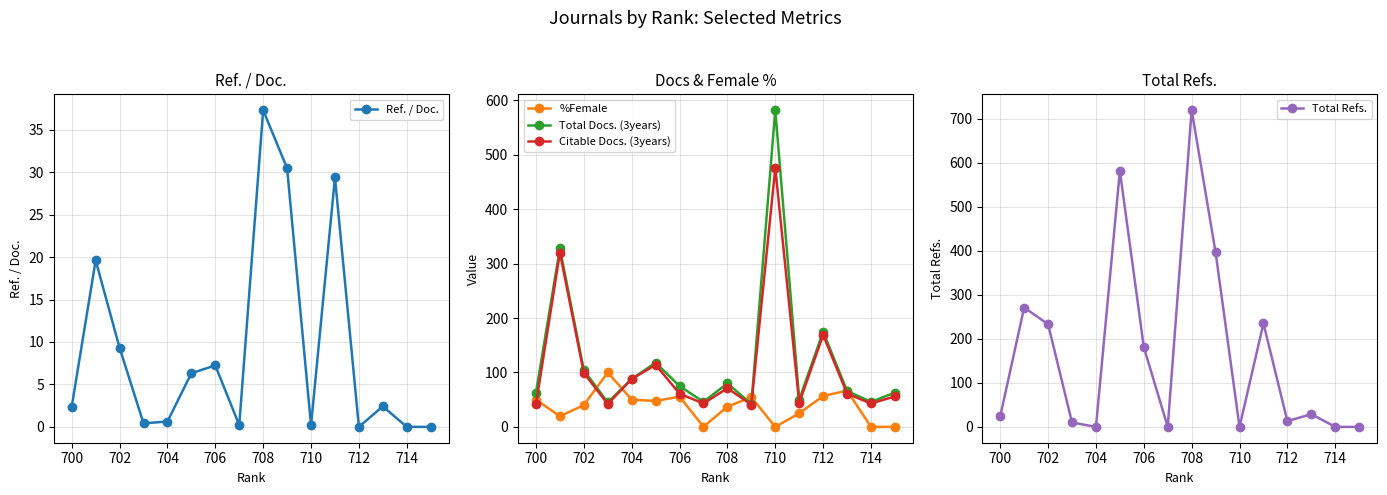

True or false: Citable Docs. (3years) and Total Docs. (3years) cross at least once.

False